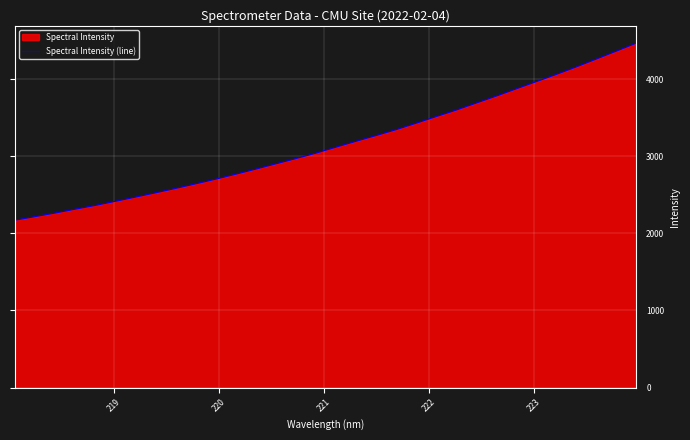

What is the difference between the maximum and minimum values?

2296.5